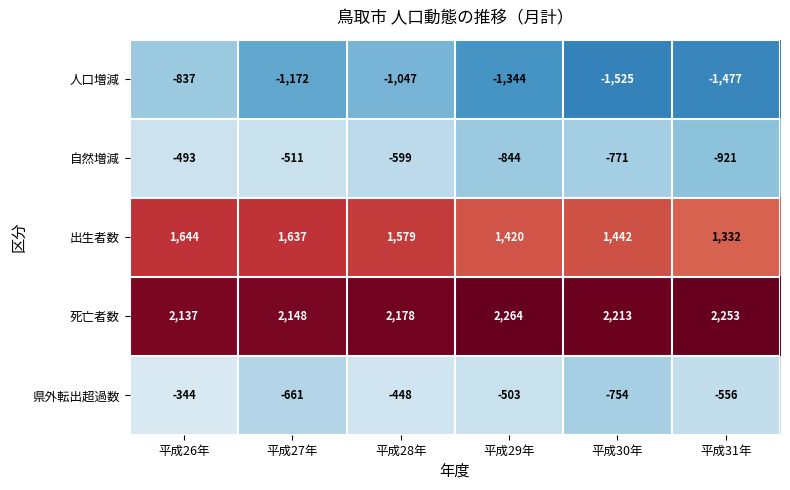

Read the 県外転出超過数 value at 平成27年, to the nearest 5.

-660